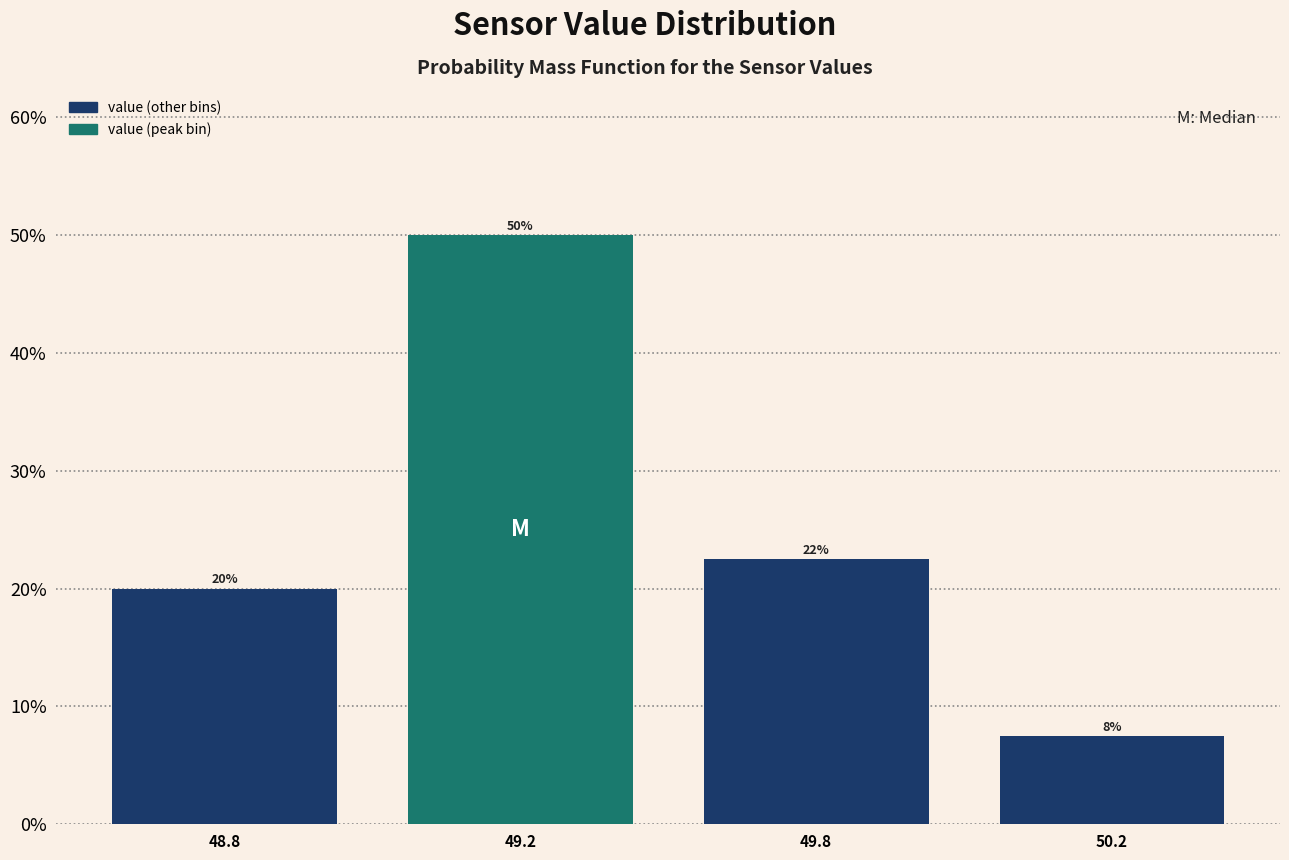

Are the bars horizontal?

No